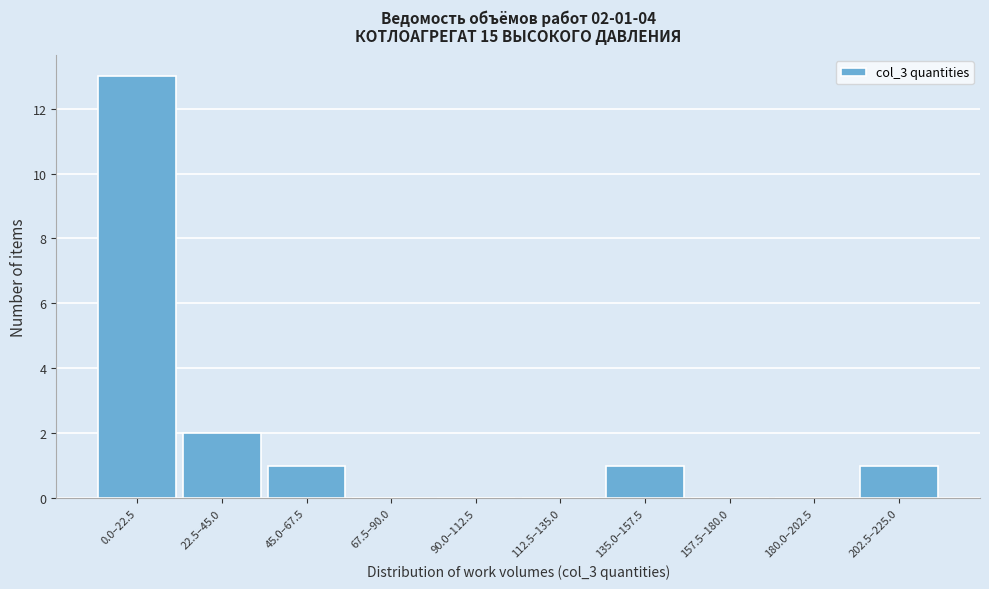

Reading left to right, transcribe all the data shown in this chart.

0.0–22.5=13	22.5–45.0=2	45.0–67.5=1	67.5–90.0=0	90.0–112.5=0	112.5–135.0=0	135.0–157.5=1	157.5–180.0=0	180.0–202.5=0	202.5–225.0=1